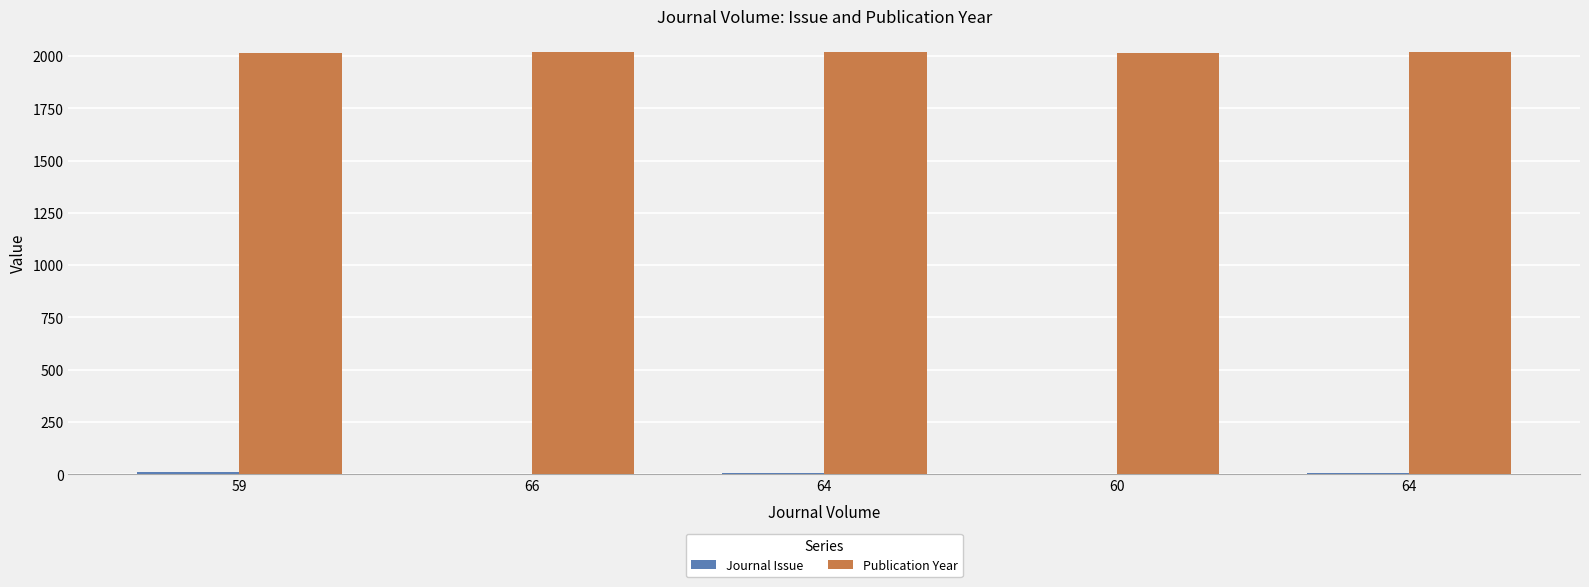

Rank the series by their maximum value, from highest to lowest.

Publication Year, Journal Issue